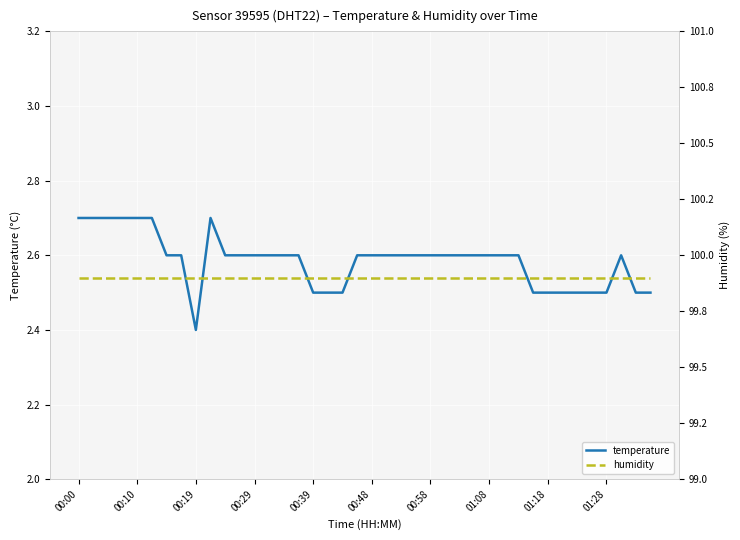

Reading left to right, list all the values displayed in this chart.

temperature: 2.7	2.7	2.7	2.7	2.7	2.7	2.6	2.6	2.4	2.7	2.6	2.6	2.6	2.6	2.6	2.6	2.5	2.5	2.5	2.6	2.6	2.6	2.6	2.6	2.6	2.6	2.6	2.6	2.6	2.6	2.6	2.5	2.5	2.5	2.5	2.5	2.5	2.6	2.5	2.5
humidity: 99.9	99.9	99.9	99.9	99.9	99.9	99.9	99.9	99.9	99.9	99.9	99.9	99.9	99.9	99.9	99.9	99.9	99.9	99.9	99.9	99.9	99.9	99.9	99.9	99.9	99.9	99.9	99.9	99.9	99.9	99.9	99.9	99.9	99.9	99.9	99.9	99.9	99.9	99.9	99.9